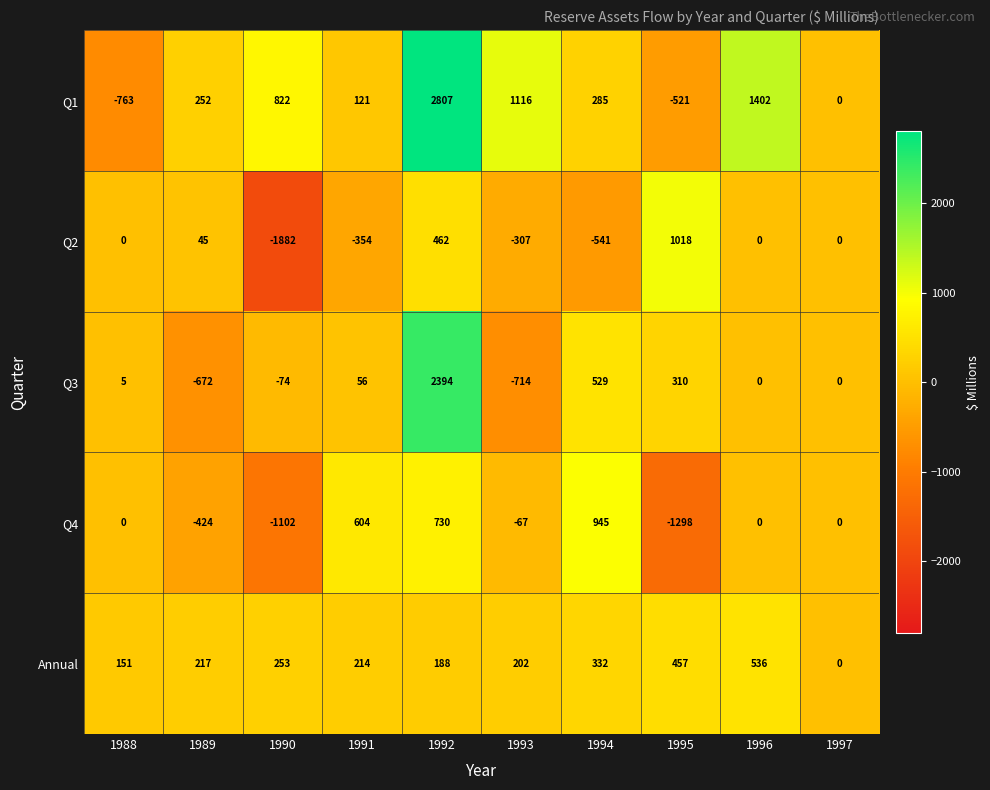

How many series are shown in this chart?

5